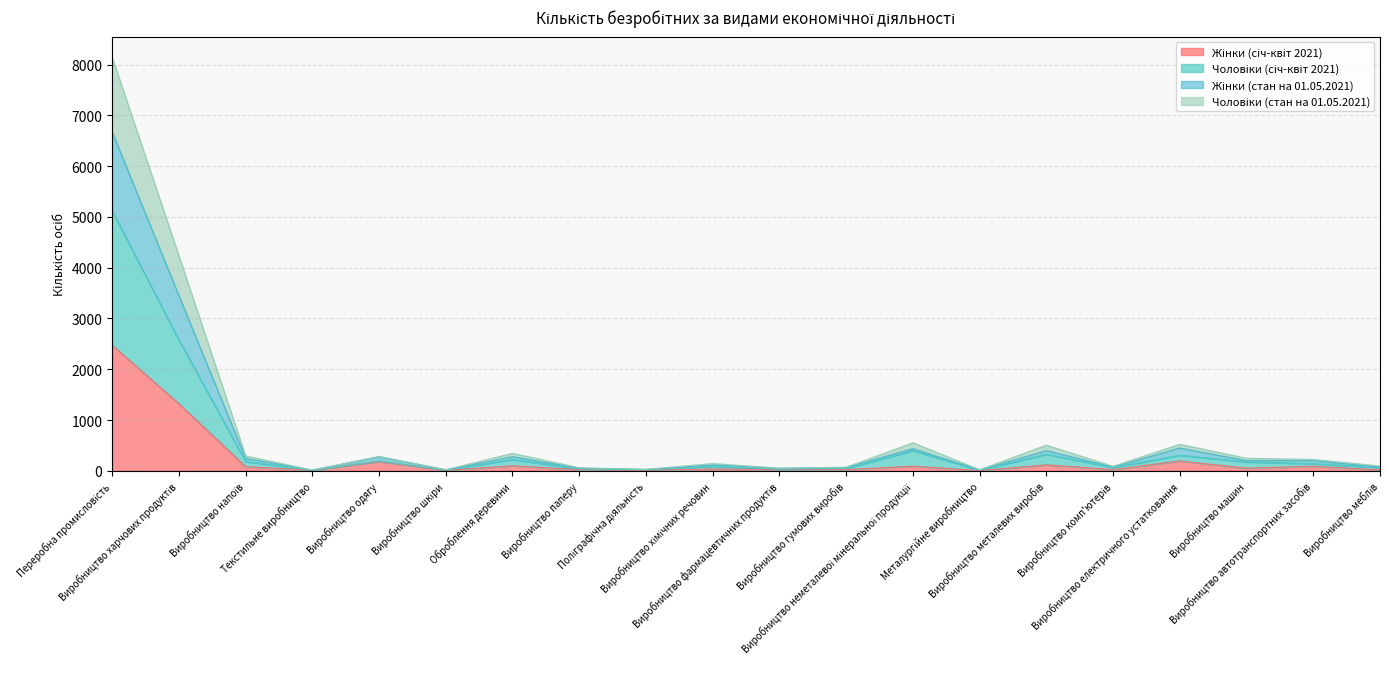

The value of Чоловіки (січ-квіт 2021) at Виробництво меблів is 60. True or false?

True